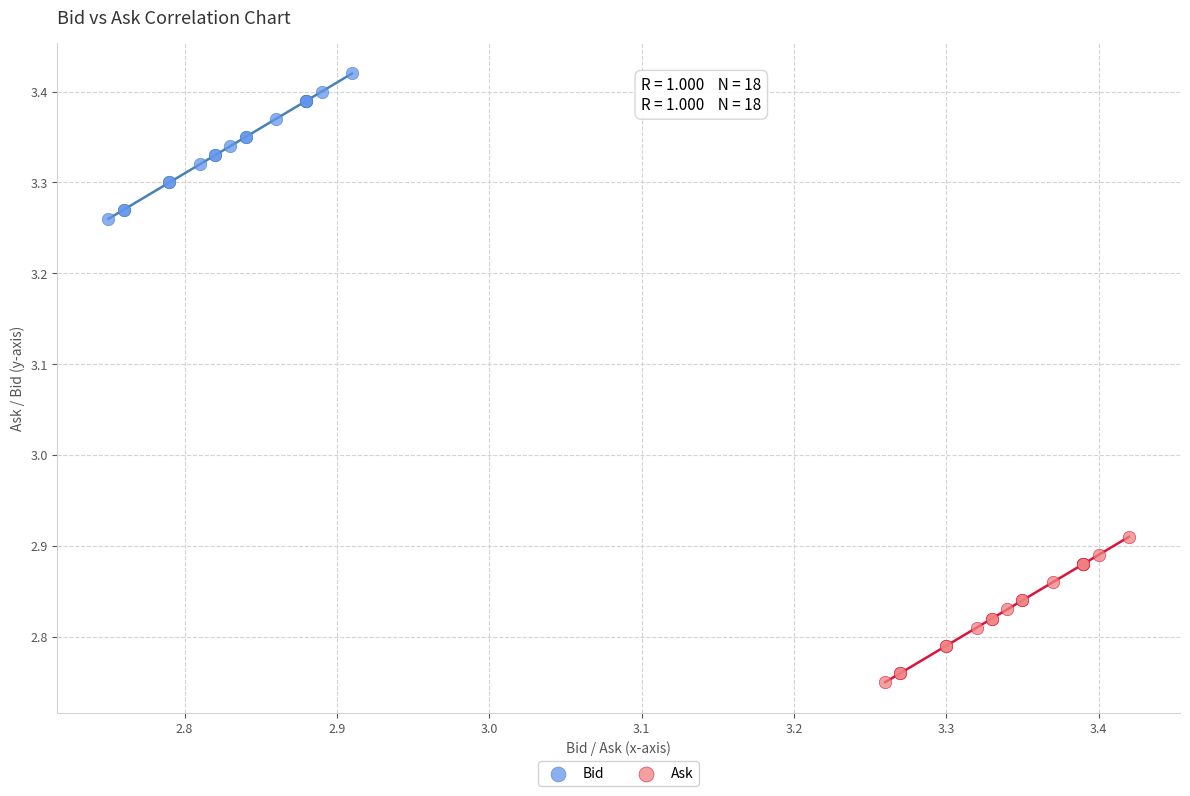

What are all the series names shown in the legend?

Bid, Ask